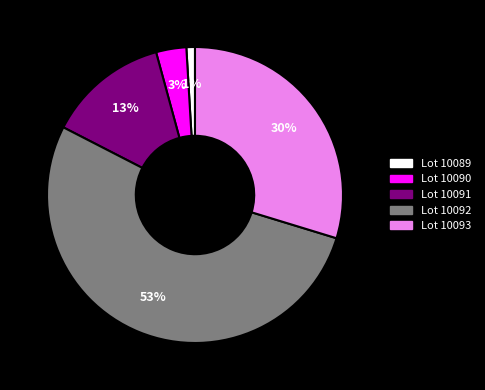

To the nearest percent, what is the difference between the largest and smallest slice percentages?

52%